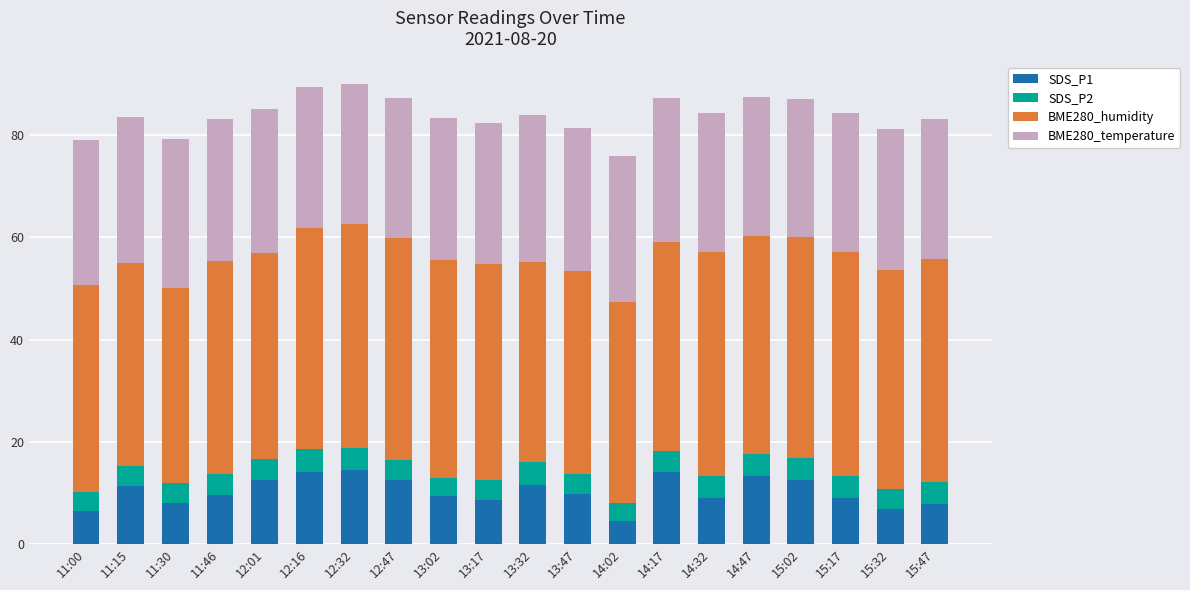

What is the difference between the maximum and second lowest values in the SDS_P1 series?

8.0